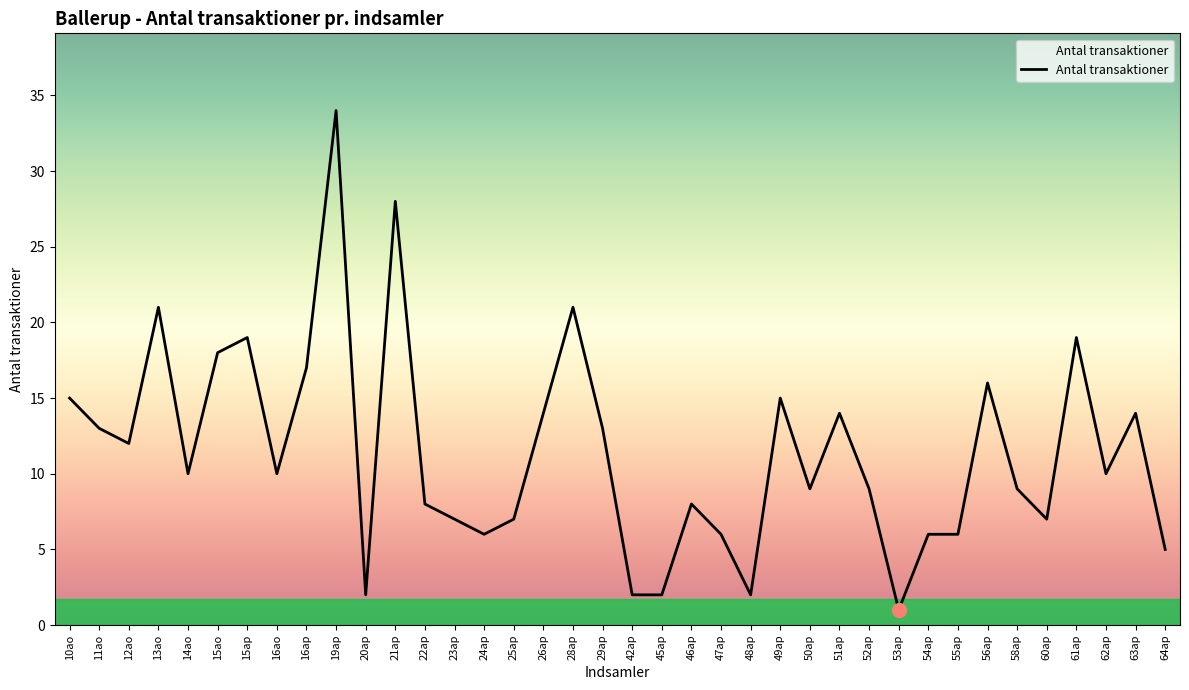

At which label does the data first exceed 10?

10ao